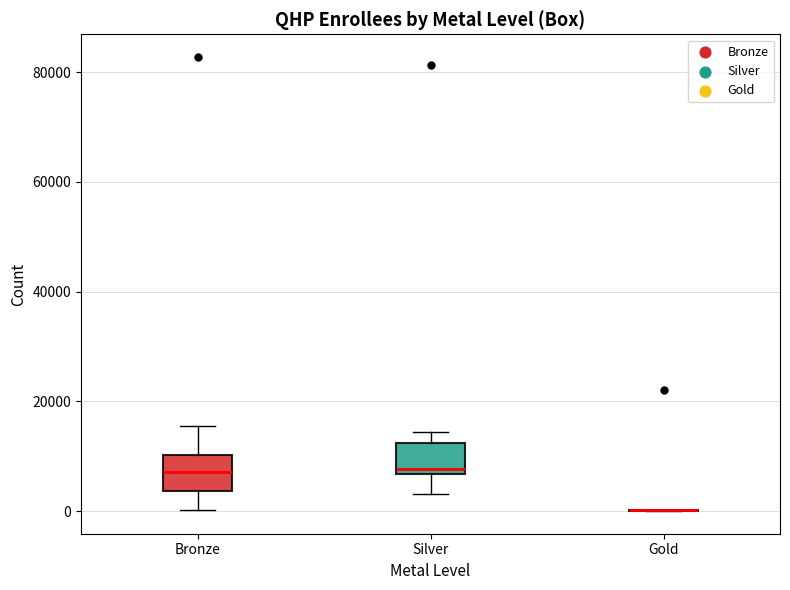

Reading left to right, transcribe this box plot: for each box, give where its median line is, the range the box spans, and where its two whiskers end, as read against the y-axis. The values are not printed on the chart, so give them approximately, as read against the axis.

Bronze: median 8000, box 4000 to 10000, whiskers 0 to 16000
Silver: median 8000, box 6000 to 12000, whiskers 4000 to 14000
Gold: box collapsed to a line at 0, whiskers 0 to 0